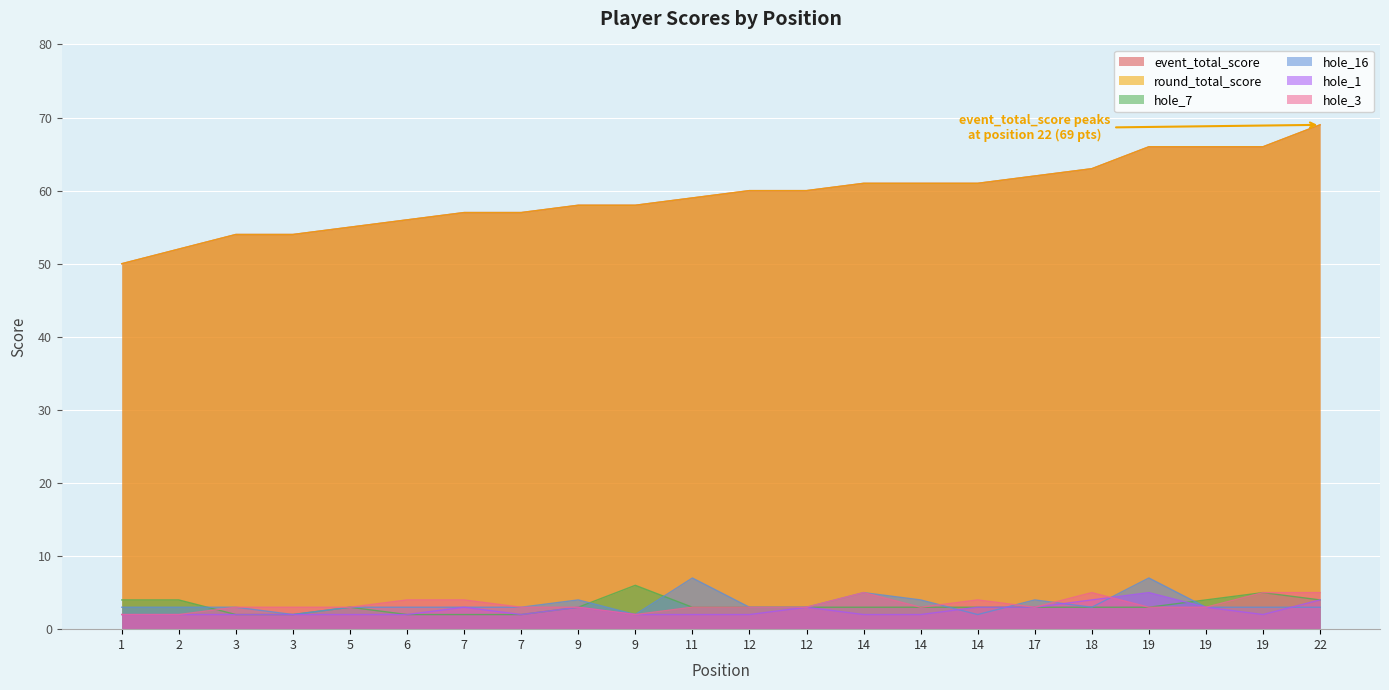

True or false: round_total_score and hole_16 intersect in this chart.

False